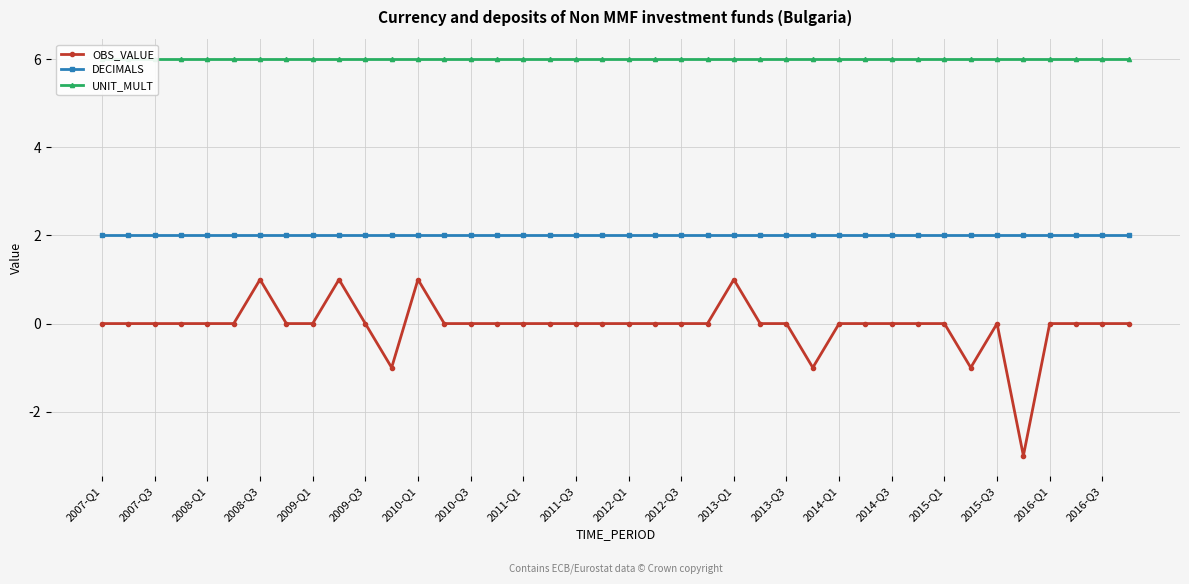

True or false: DECIMALS and OBS_VALUE intersect in this chart.

False